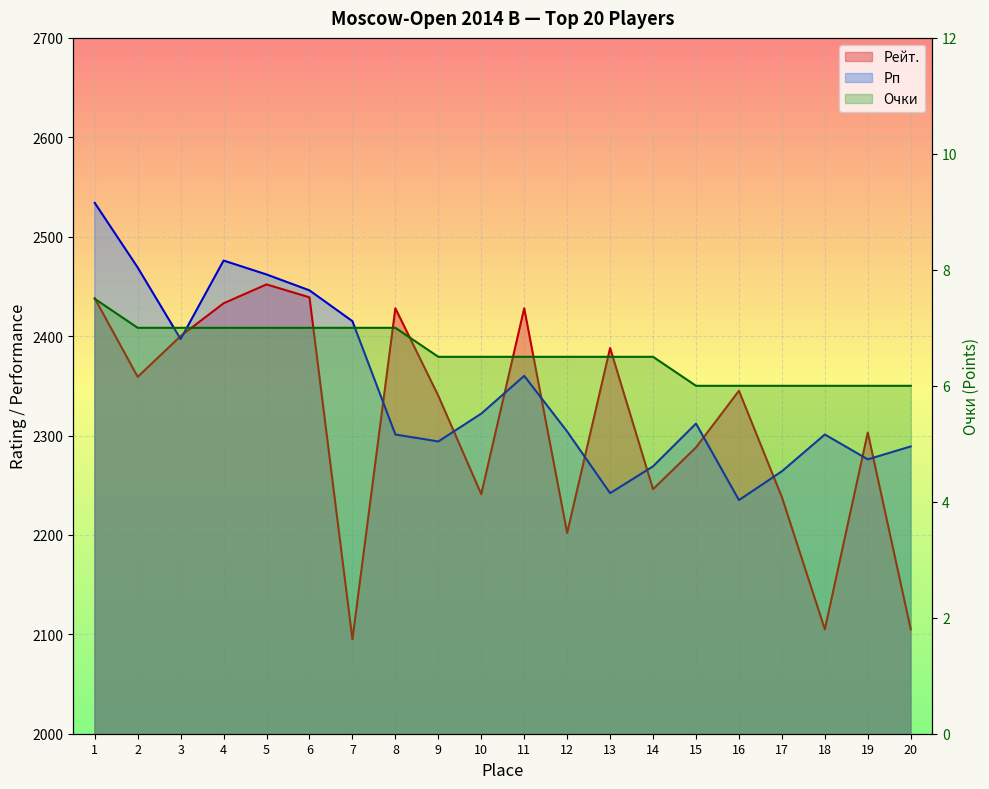

True or false: Рейт. and Очки intersect in this chart.

False